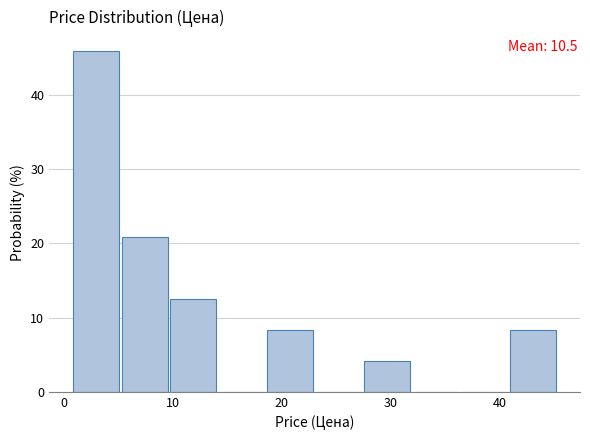

Which range on the x-axis has the tallest bar?

1 to 5